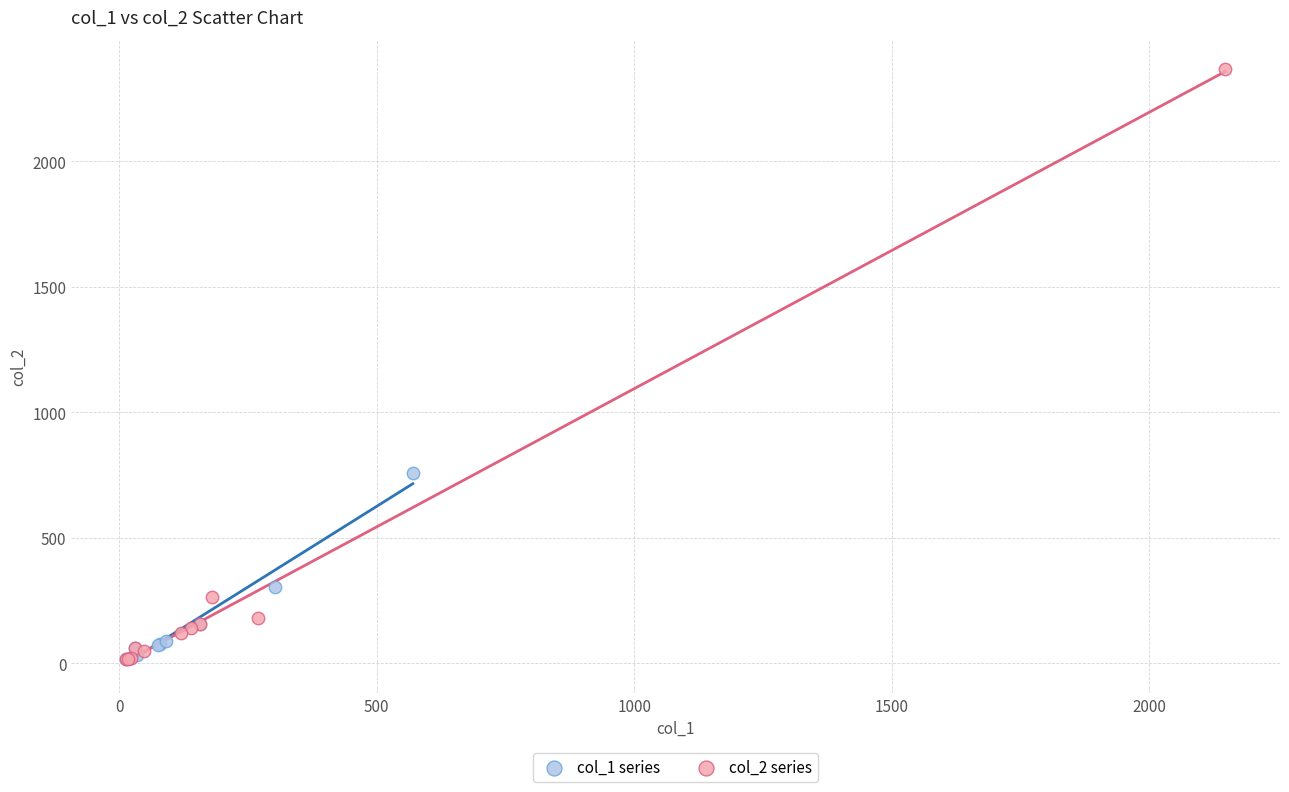

What are all the series names shown in the legend?

col_1 series, col_2 series